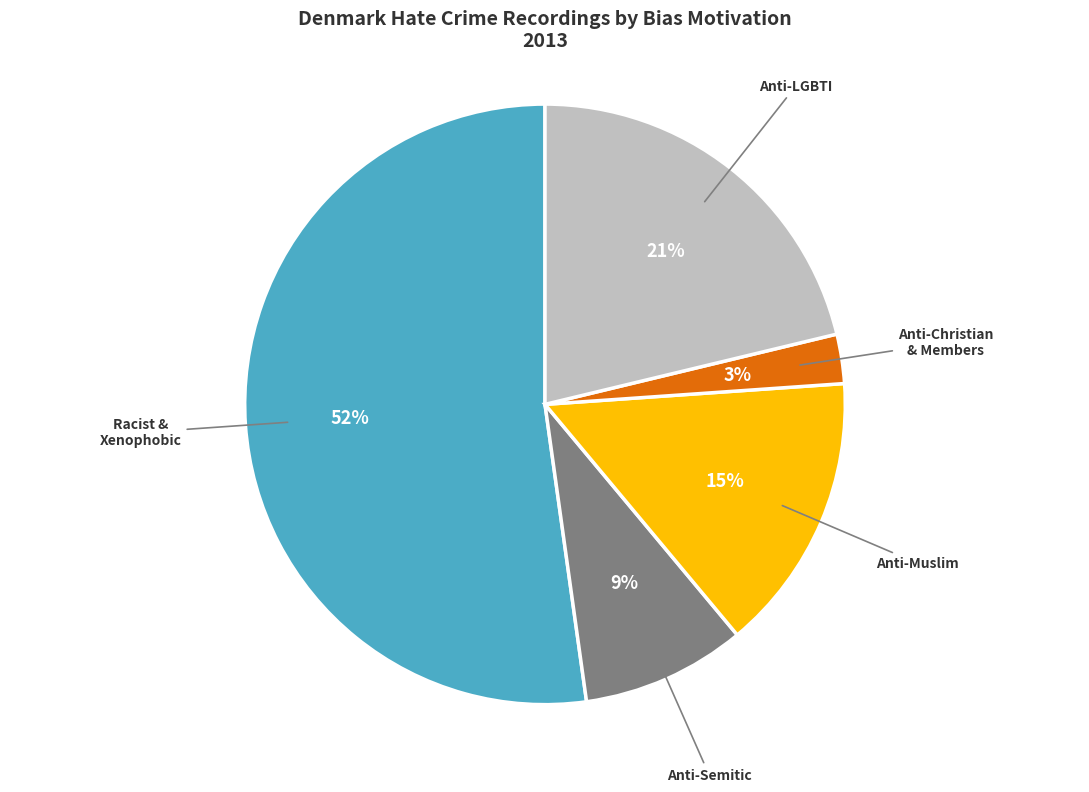

To the nearest percent, what is the average slice percentage?

20%